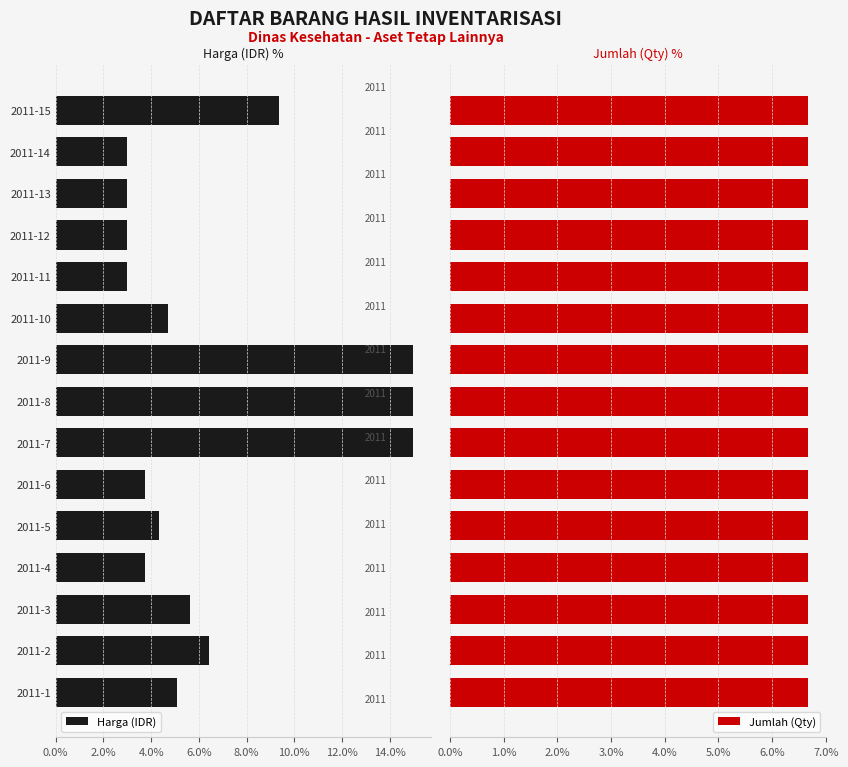

What is the highest value of the Harga (IDR) series?

15.0